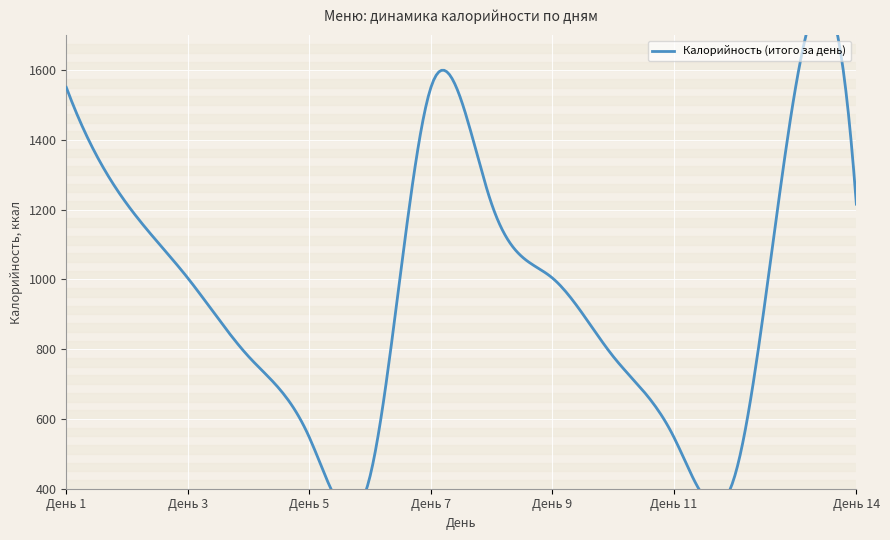

What is the approximate value at День 12, to the nearest 10?

440